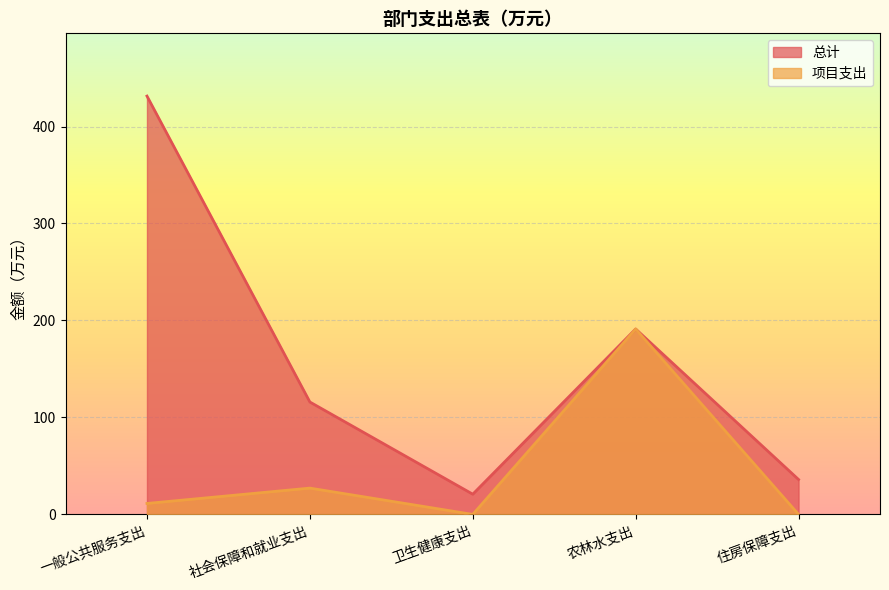

What is the label of the 2nd point from the right?

农林水支出